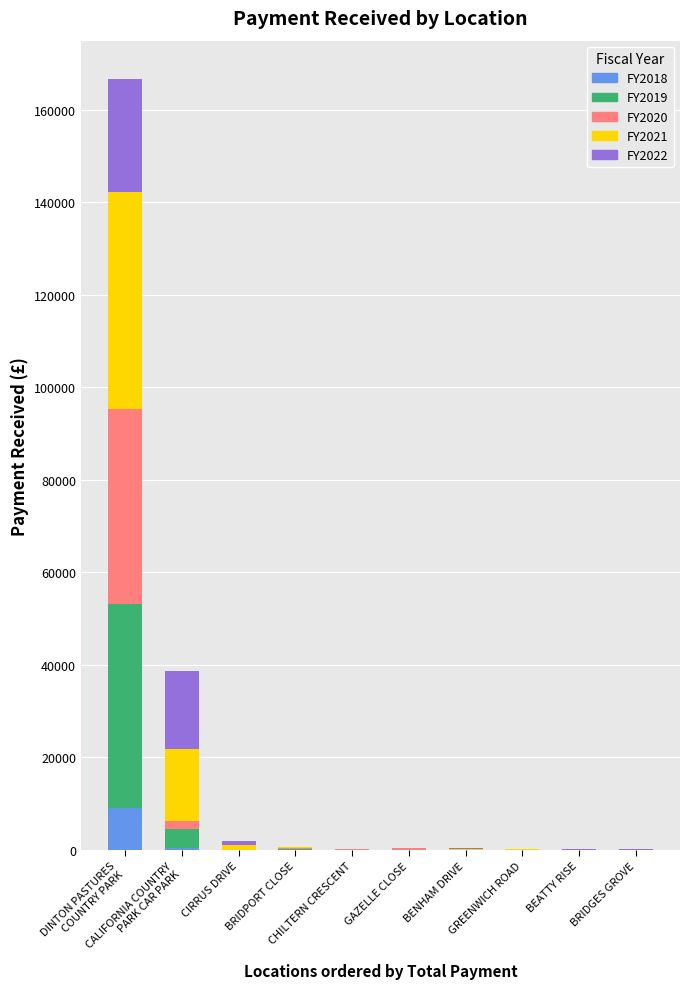

At how many categories does at least one series exceed 5655?

2